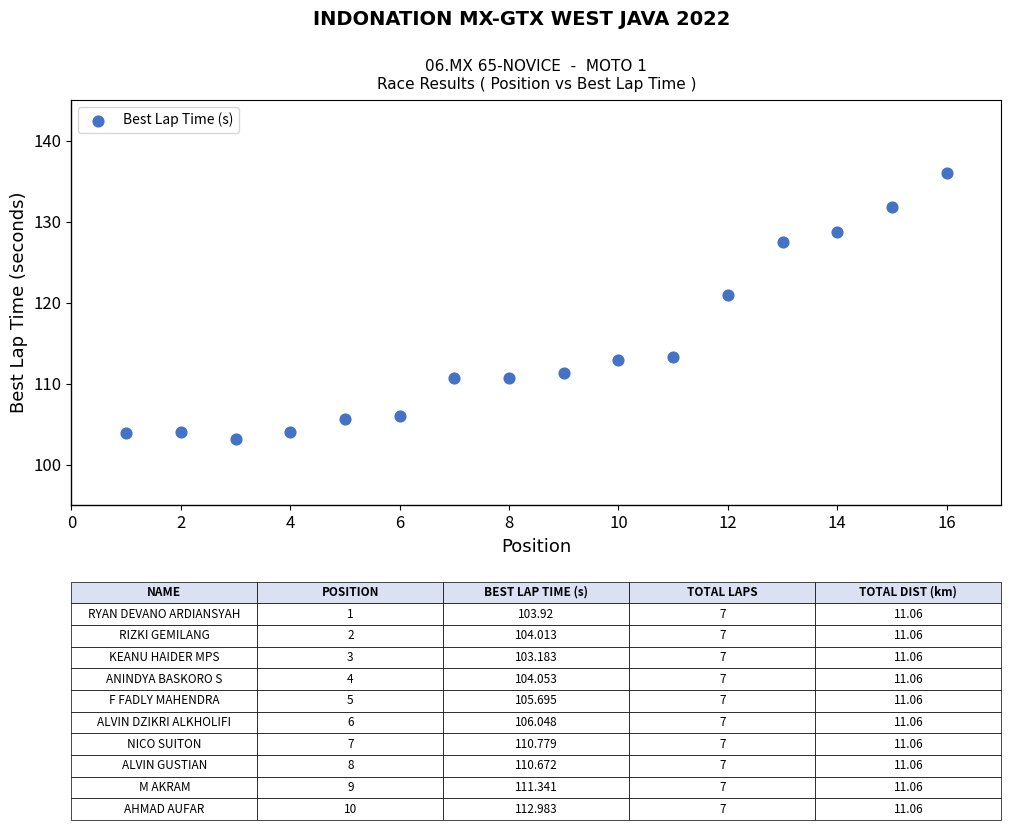

What Y value in the scatter plot is closest to 119?

121.0